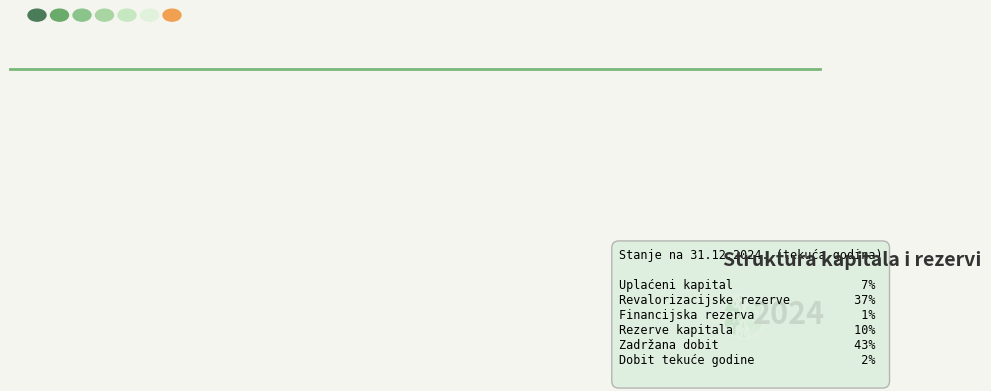

The Zadržana dobit slice represents 31% of the pie. True or false?

False